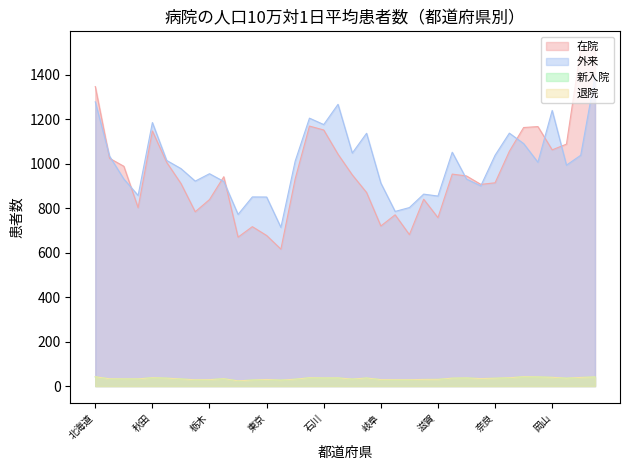

Reading left to right, list all the values displayed in this chart.

在院: 北海道=1345.9	青森=1023.4	岩手=987.7	宮城=801.7	秋田=1146.3	山形=1005.4	福島=910.3	茨城=783.2	栃木=838.1	群馬=940.7	埼玉=669.2	千葉=716.3	東京=676.7	神奈川=615.3	新潟=930.8	富山=1168.3	石川=1150.7	福井=1041.9	山梨=949.0	長野=869.8	岐阜=719.4	静岡=769.5	愛知=680.5	三重=839.5	滋賀=756.9	京都=952.5	大阪=944.1	兵庫=906.3	奈良=913.4	和歌山=1054.9	鳥取=1161.8	島根=1166.0	岡山=1061.4	広島=1087.2	山口=1515.8	徳島=1518.1
外来: 北海道=1277.2	青森=1033.2	岩手=930.5	宮城=856.5	秋田=1184.1	山形=1013.9	福島=977.3	茨城=921.0	栃木=954.2	群馬=919.4	埼玉=771.3	千葉=849.9	東京=849.5	神奈川=713.0	新潟=1010.8	富山=1203.9	石川=1175.1	福井=1266.0	山梨=1047.1	長野=1135.9	岐阜=912.1	静岡=784.8	愛知=802.1	三重=862.5	滋賀=853.8	京都=1050.8	大阪=930.3	兵庫=899.6	奈良=1037.2	和歌山=1136.5	鳥取=1089.7	島根=1005.8	岡山=1238.5	広島=992.7	山口=1037.2	徳島=1393.0
新入院: 北海道=41.5	青森=32.8	岩手=32.2	宮城=32.4	秋田=37.5	山形=35.6	福島=31.9	茨城=28.3	栃木=28.9	群馬=33.0	埼玉=23.4	千葉=27.2	東京=29.6	神奈川=26.7	新潟=30.9	富山=37.3	石川=36.2	福井=36.6	山梨=31.4	長野=36.2	岐阜=29.1	静岡=28.5	愛知=28.7	三重=29.7	滋賀=30.0	京都=35.3	大阪=36.3	兵庫=33.6	奈良=35.1	和歌山=37.2	鳥取=41.9	島根=40.9	岡山=39.2	広島=35.4	山口=38.7	徳島=40.8
退院: 北海道=41.8	青森=32.9	岩手=32.3	宮城=32.4	秋田=37.5	山形=35.7	福島=32.0	茨城=28.4	栃木=28.9	群馬=33.1	埼玉=23.6	千葉=27.2	東京=29.7	神奈川=26.8	新潟=31.0	富山=37.4	石川=36.5	福井=36.7	山梨=31.5	長野=36.4	岐阜=29.2	静岡=28.7	愛知=28.7	三重=29.9	滋賀=30.1	京都=35.7	大阪=36.5	兵庫=33.7	奈良=35.3	和歌山=37.5	鳥取=42.0	島根=41.1	岡山=39.4	広島=35.5	山口=38.9	徳島=41.0